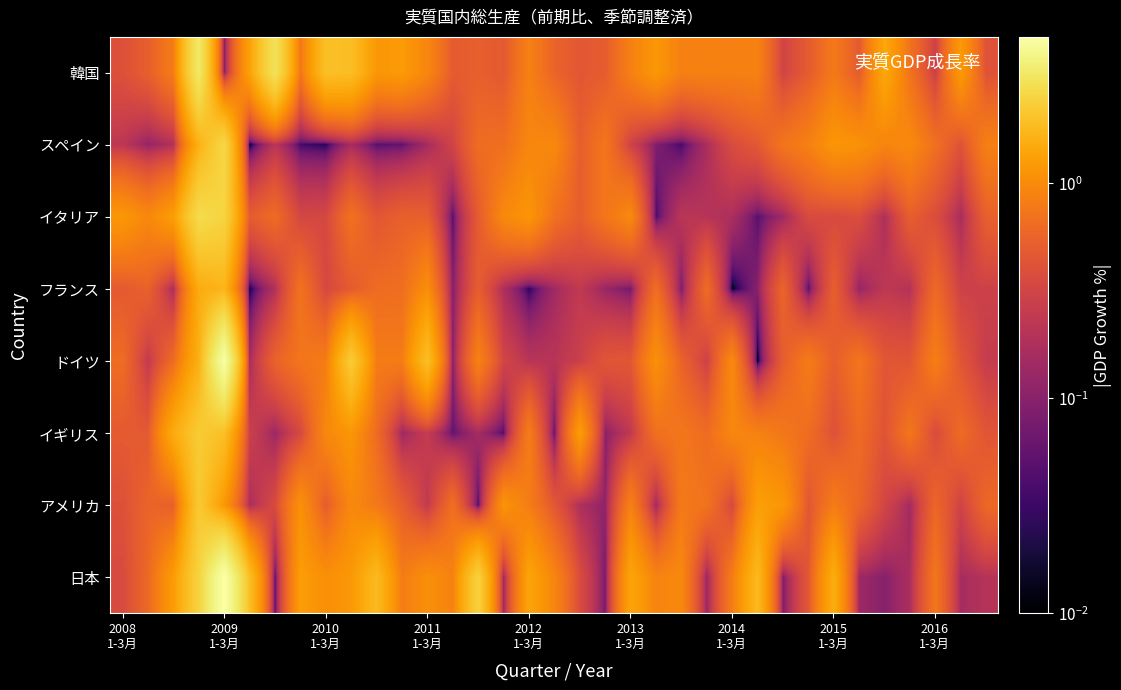

Reading left to right, what are all the values shown in this chart?

日本: 0.4	0.6	1.2	2.5	4.8	1.9	0.0	1.3	1.1	1.2	1.8	0.8	1.1	0.9	2.4	0.1	1.4	0.9	0.4	0.1	1.4	0.9	1.0	0.1	0.8	1.8	0.1	0.5	1.6	0.1	0.1	0.2	0.7	0.2	0.2
アメリカ: 0.4	0.6	0.5	2.2	1.2	0.2	0.4	1.1	0.5	1.0	0.8	0.5	0.2	0.7	0.0	1.1	0.8	0.5	0.2	0.1	0.9	0.1	0.8	0.7	0.4	1.3	1.2	0.4	0.8	0.6	0.3	0.1	0.6	0.3	0.6
イギリス: 0.5	0.5	1.5	2.2	1.9	0.3	0.1	0.3	0.9	1.1	0.6	0.1	0.3	0.1	0.2	0.0	0.8	0.1	1.2	0.1	0.2	0.7	0.7	0.6	0.9	0.9	0.8	0.7	0.4	0.6	0.4	0.7	0.4	0.6	0.4
ドイツ: 0.6	0.2	0.6	1.6	4.7	0.2	0.6	0.7	0.8	2.3	0.8	0.8	1.9	0.1	0.9	0.3	0.2	0.2	0.3	0.4	0.5	1.1	0.6	0.3	1.0	0.0	0.5	0.8	0.5	0.7	0.5	0.4	0.8	0.4	0.3
フランス: 0.5	0.5	0.2	1.5	1.7	0.0	0.2	0.7	0.3	0.5	0.6	0.7	1.0	0.1	0.5	0.2	0.0	0.1	0.2	0.1	0.1	0.7	0.1	0.6	0.0	0.1	0.6	0.0	0.5	0.1	0.2	0.2	0.6	0.3	0.3
イタリア: 1.2	0.9	1.3	2.7	2.5	0.5	0.6	0.3	0.3	0.7	0.4	0.5	0.5	0.0	0.5	1.0	1.1	0.7	0.5	0.7	1.0	0.0	0.2	0.2	0.2	0.0	0.1	0.4	0.4	0.4	0.2	0.5	0.4	0.2	0.5
スペイン: 0.2	0.1	0.2	1.6	2.6	0.0	0.2	0.0	0.0	0.2	0.0	0.1	0.2	0.3	0.6	0.7	0.9	1.0	0.5	0.7	0.3	0.1	0.0	0.2	0.4	0.5	0.7	0.9	1.1	1.1	0.9	1.0	0.7	0.4	0.9
韓国: 0.4	0.5	0.8	3.3	0.1	1.3	3.0	0.7	2.0	1.9	1.2	1.2	0.9	0.5	0.5	0.5	0.9	0.6	0.5	0.5	0.9	1.2	0.9	0.9	0.9	0.9	0.3	0.5	0.8	0.5	1.4	0.7	0.3	1.2	0.4